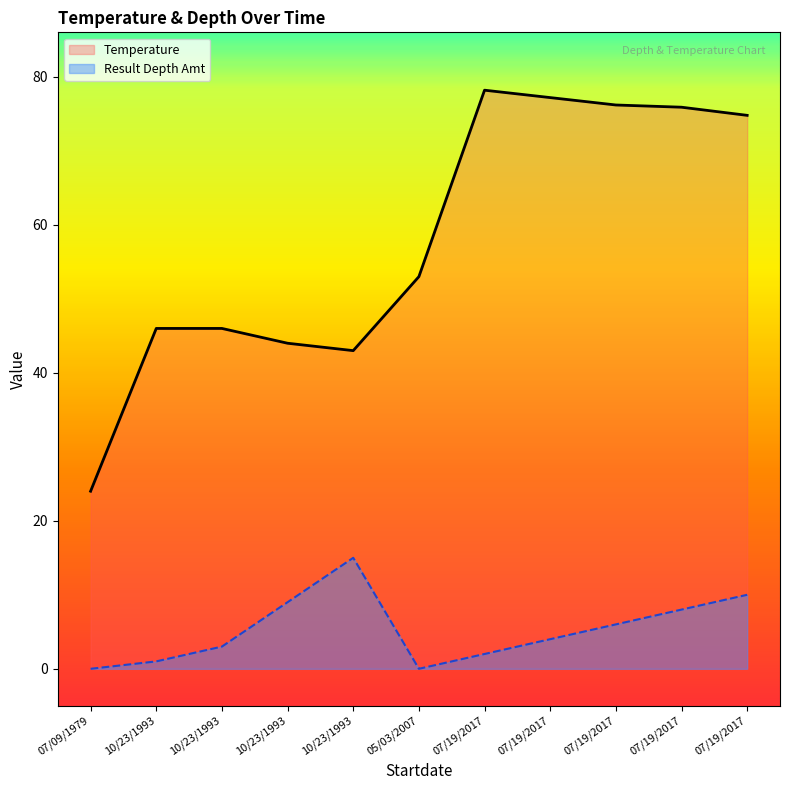

At which category does the chart reach its peak across all series?

07/19/2017